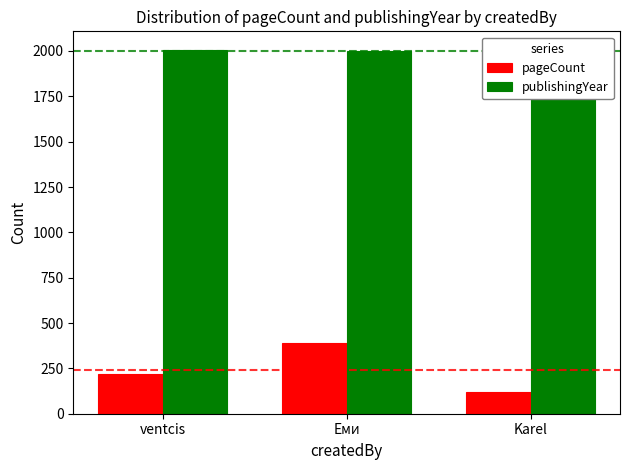

Where is pageCount nearest to the value 255?

ventcis